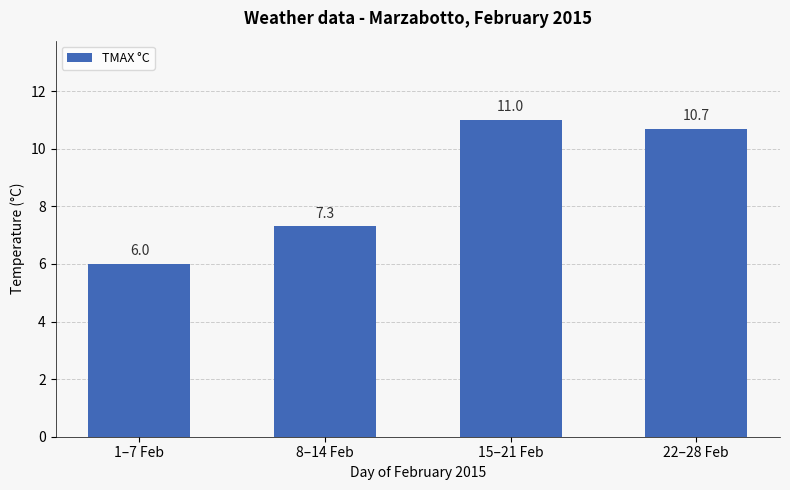

What is the value of the 2nd bar from the left?

7.3